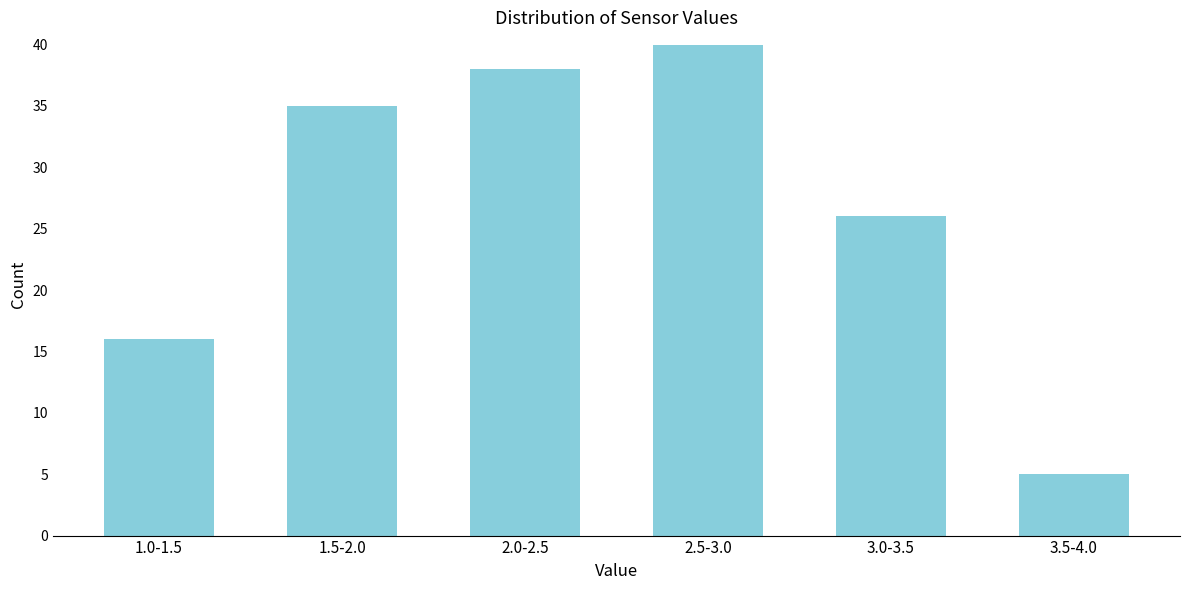

Reading left to right, what are all the values shown in this chart?

16	35	38	40	26	5